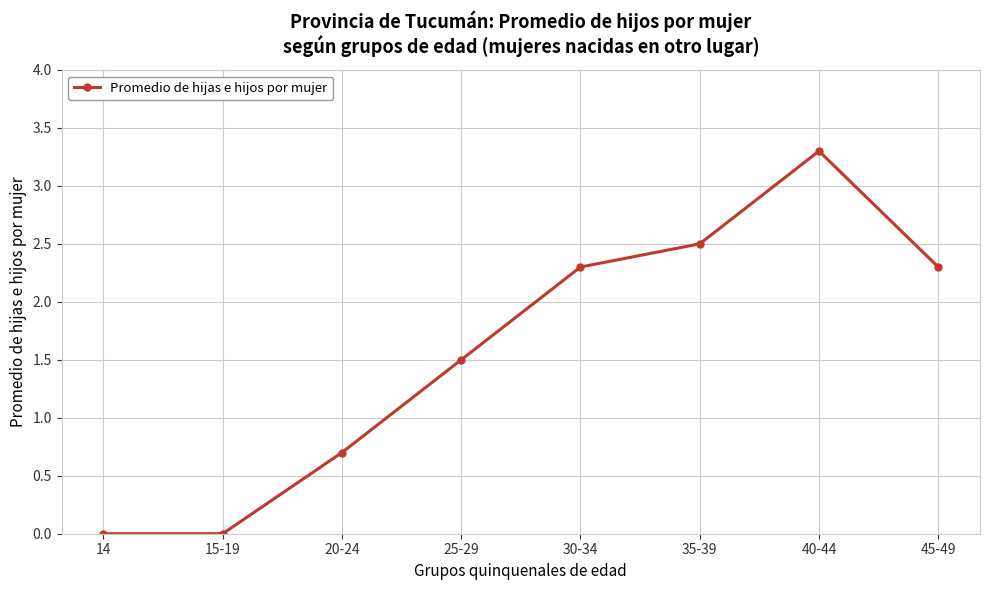

Is this an area chart (filled region under the line)?

No